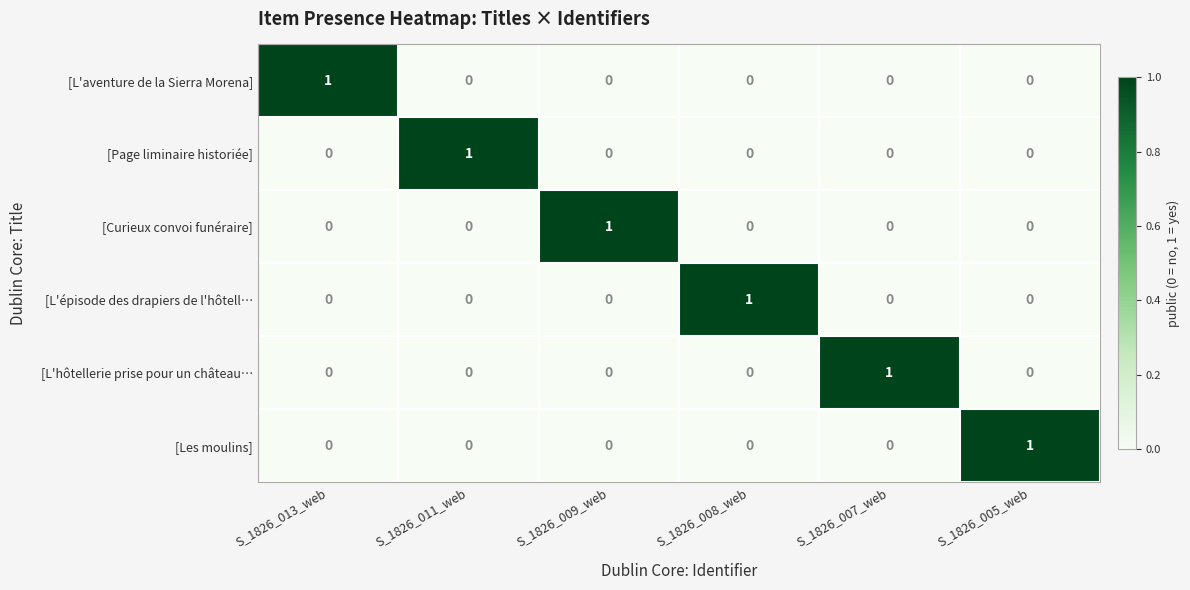

Is it true that [Page liminaire historiée] equals 0 at S_1826_009_web?

True